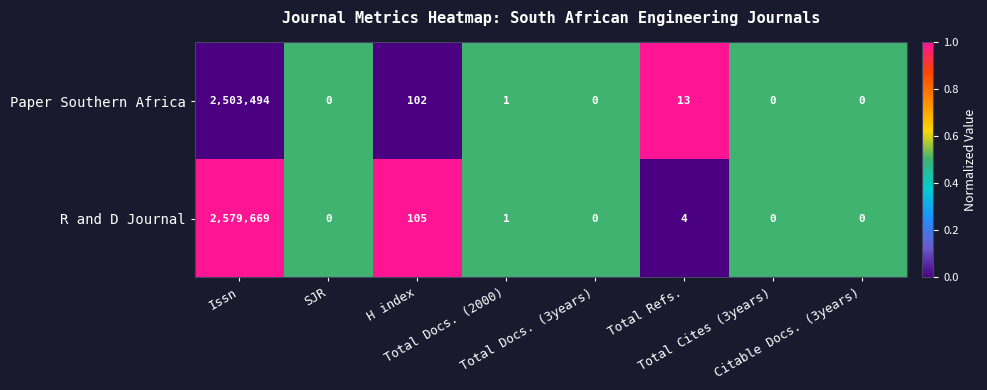

List the series in order of their peak value, highest first.

R and D Journal, Paper Southern Africa